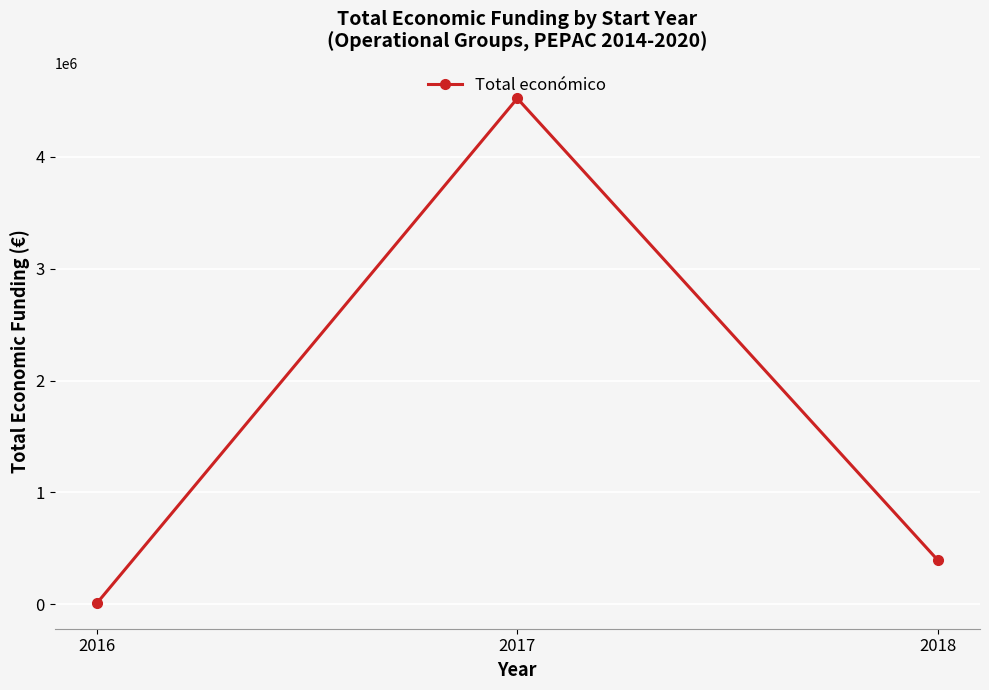

Which has a higher value, 2016 or 2018?

2018